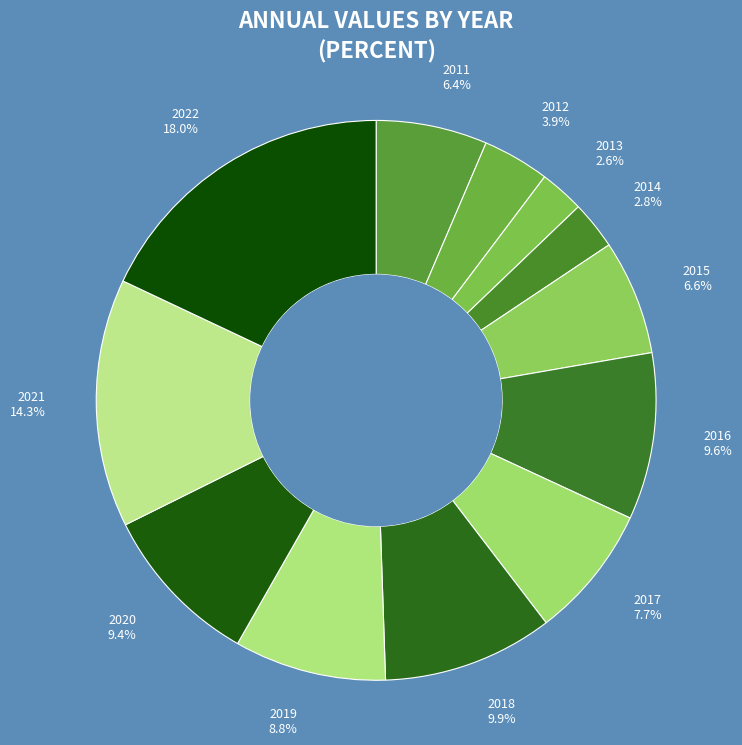

What is the ratio of the value at 2015 6.6% to the value at 2018 9.9%?

0.7